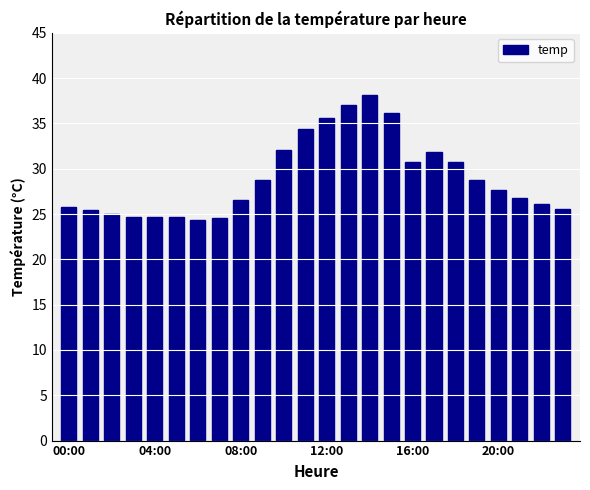

What is the value of the 8th bar from the left?

24.6